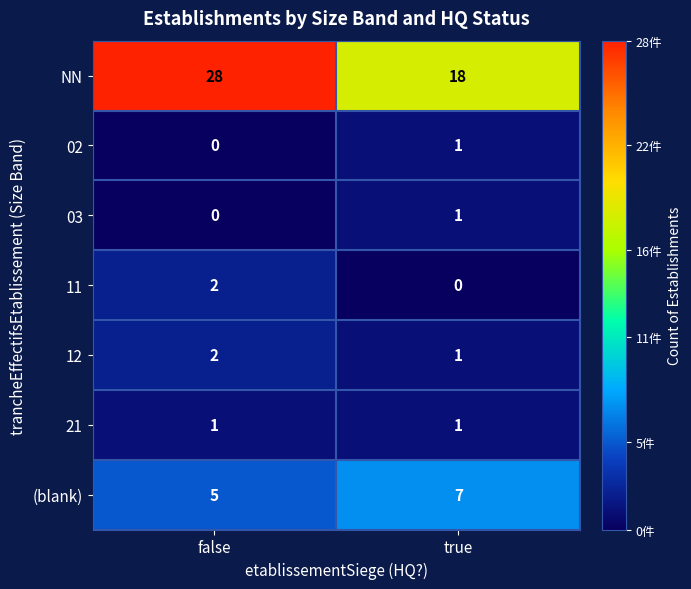

Which series changed the most between false and true?

NN